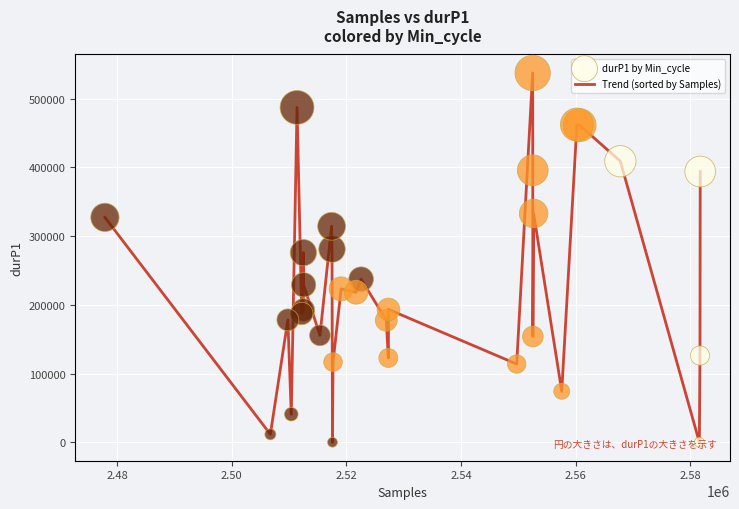

What is the greatest value displayed?

537529